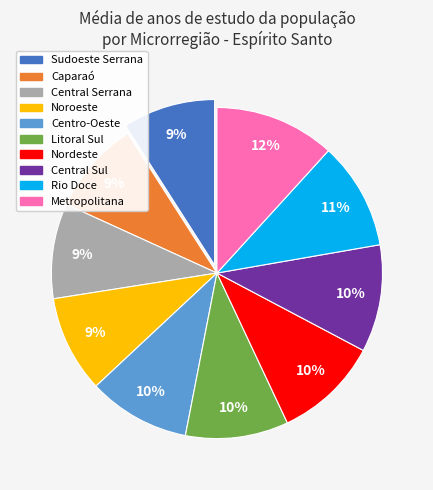

Which slice is the largest?

Metropolitana